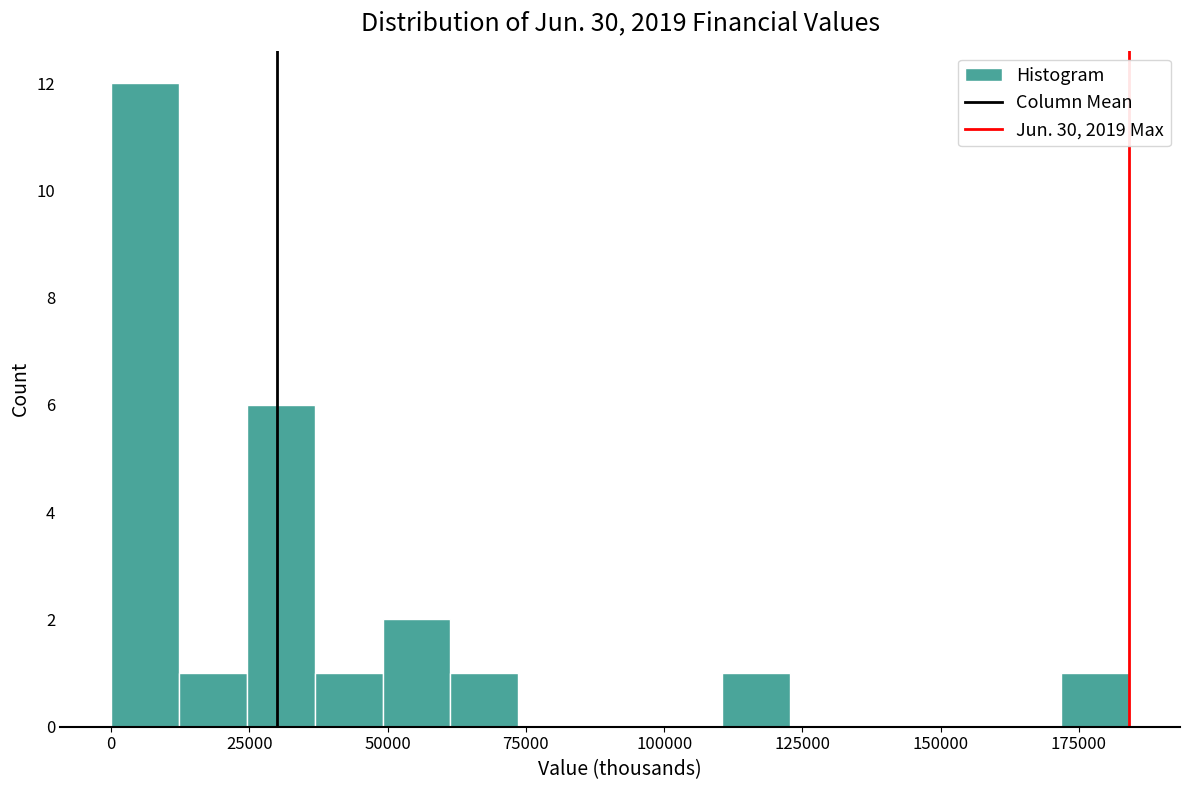

Around what value on the x-axis is the tallest bar? Give the approximate position of its centre, as read against the axis.

5000